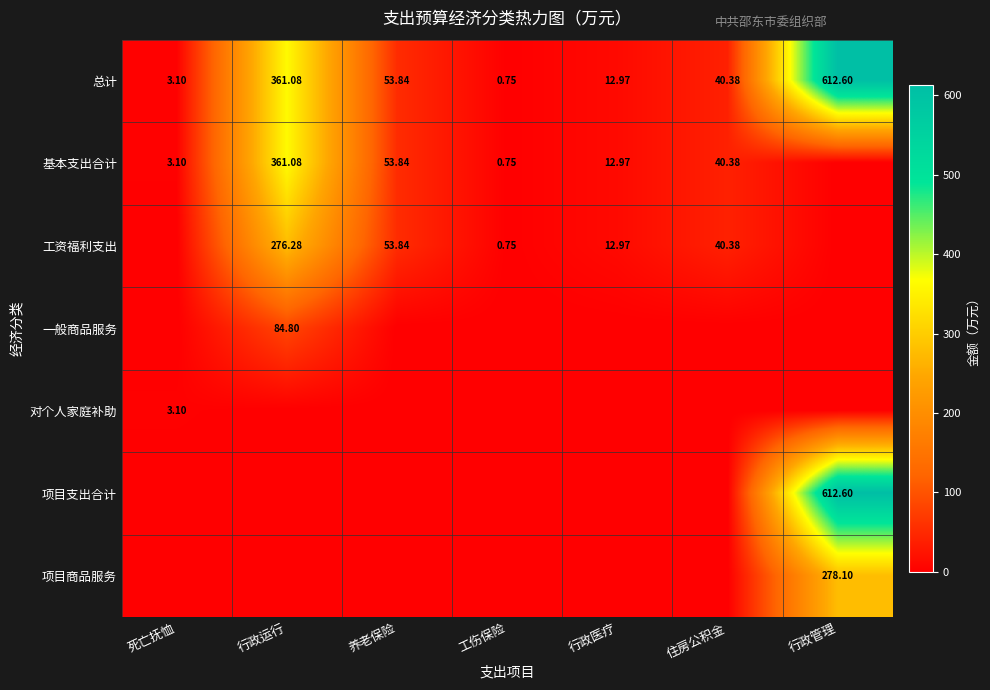

What is the difference between the highest and lowest values at 养老保险?

53.8